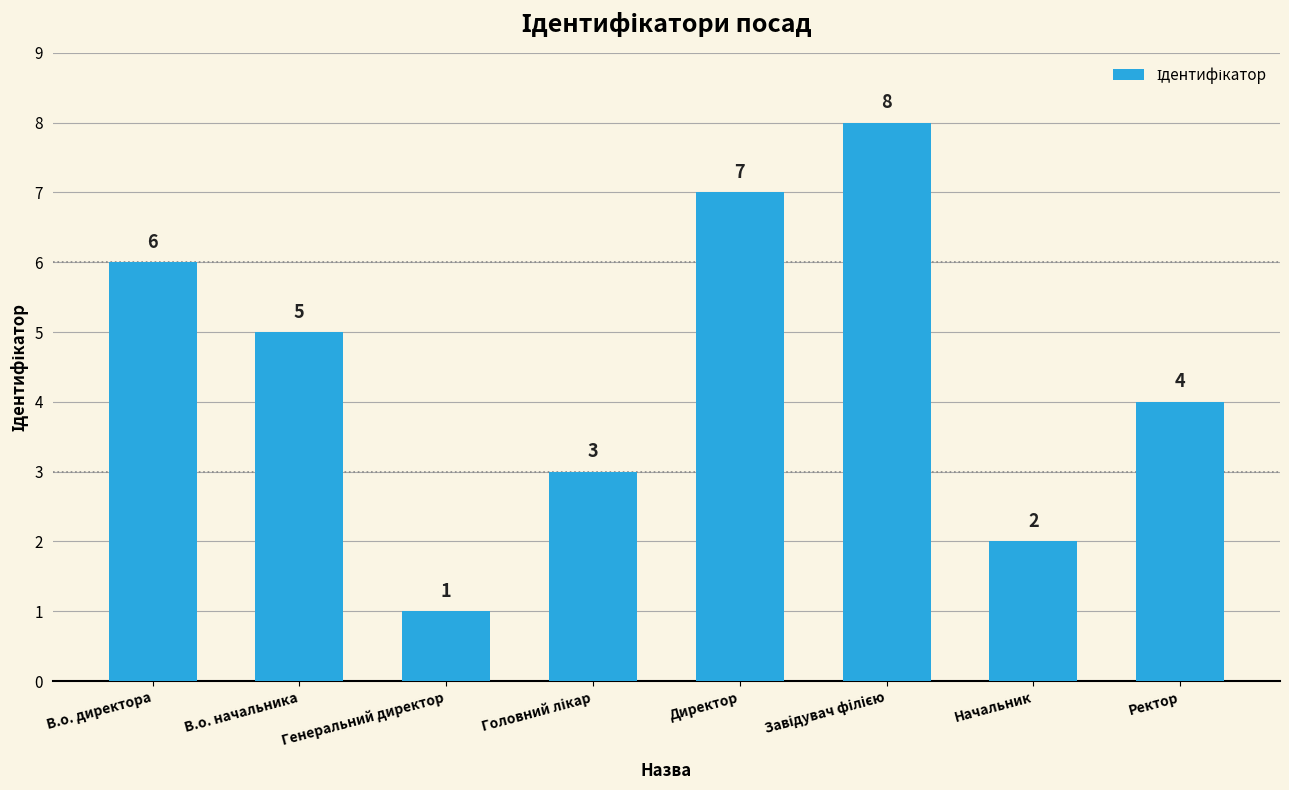

What is the greatest value displayed?

8